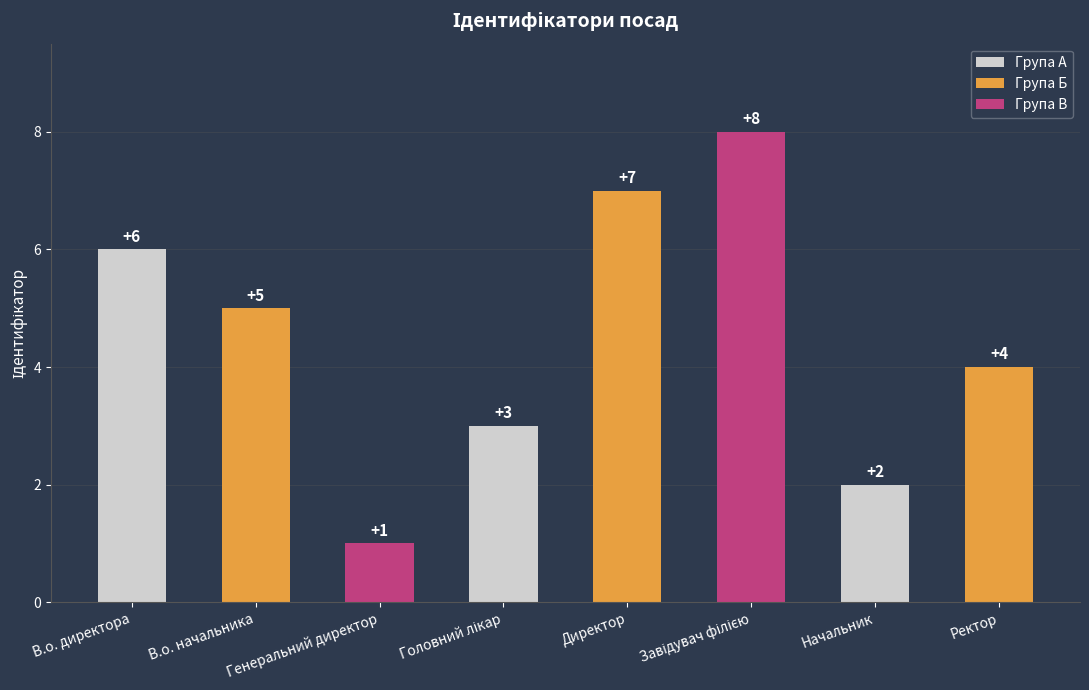

What is the value of the 4th bar from the left?

3